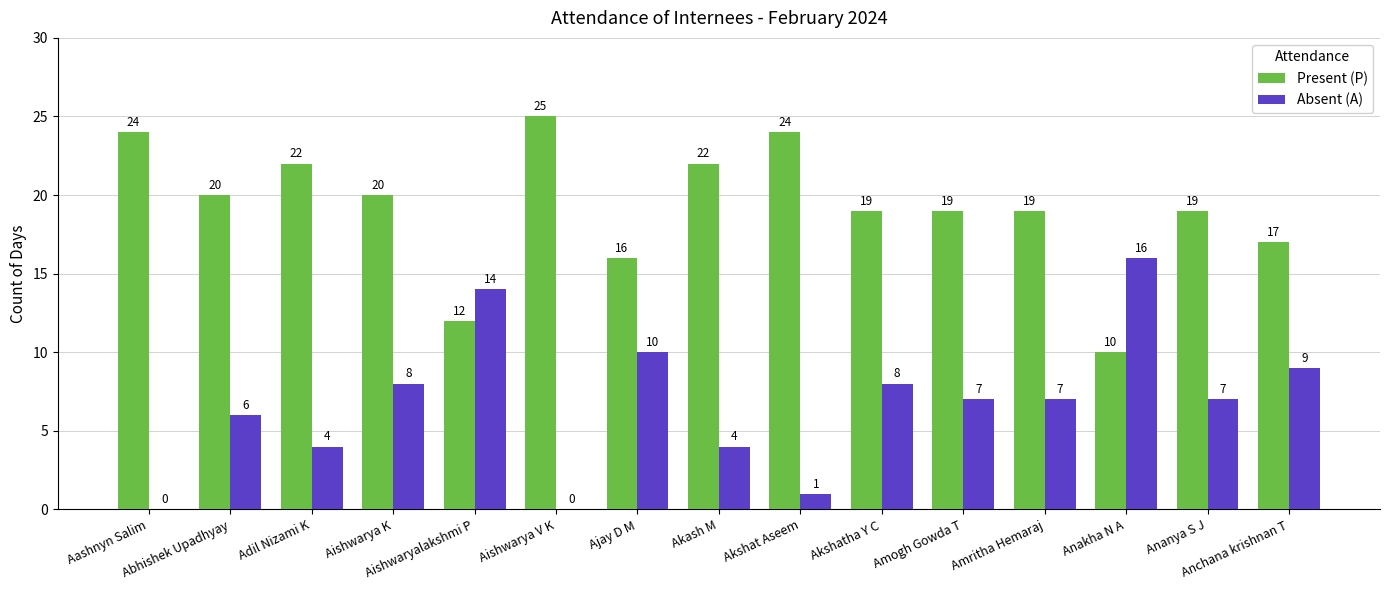

Reading left to right, transcribe all the data shown in this chart.

Present (P): Aashnyn Salim=24	Abhishek Upadhyay=20	Adil Nizami K=22	Aishwarya K=20	Aishwaryalakshmi P=12	Aishwarya V K=25	Ajay D M=16	Akash M=22	Akshat Aseem=24	Akshatha Y C=19	Amogh Gowda T=19	Amritha Hemaraj=19	Anakha N A=10	Ananya S J=19	Anchana krishnan T=17
Absent (A): Aashnyn Salim=0	Abhishek Upadhyay=6	Adil Nizami K=4	Aishwarya K=8	Aishwaryalakshmi P=14	Aishwarya V K=0	Ajay D M=10	Akash M=4	Akshat Aseem=1	Akshatha Y C=8	Amogh Gowda T=7	Amritha Hemaraj=7	Anakha N A=16	Ananya S J=7	Anchana krishnan T=9